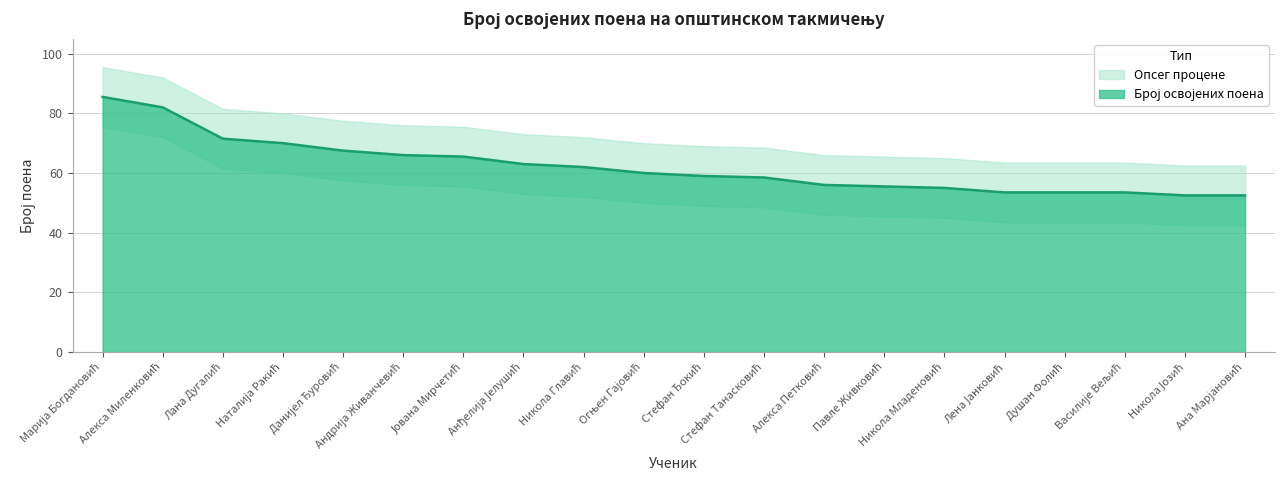

Between Стефан Танасковић and Никола Младеновић, which is larger?

Стефан Танасковић